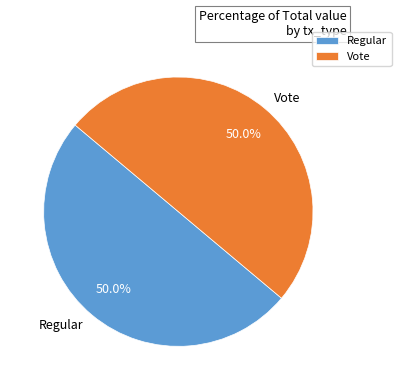

What percentage do Regular and Vote together represent?

100.0%